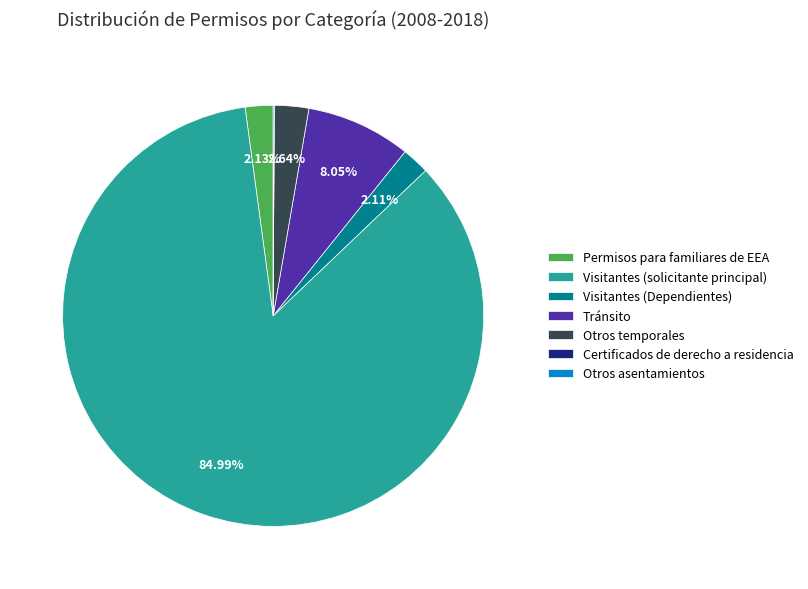

Which category has the biggest portion of the pie?

Visitantes (solicitante principal)